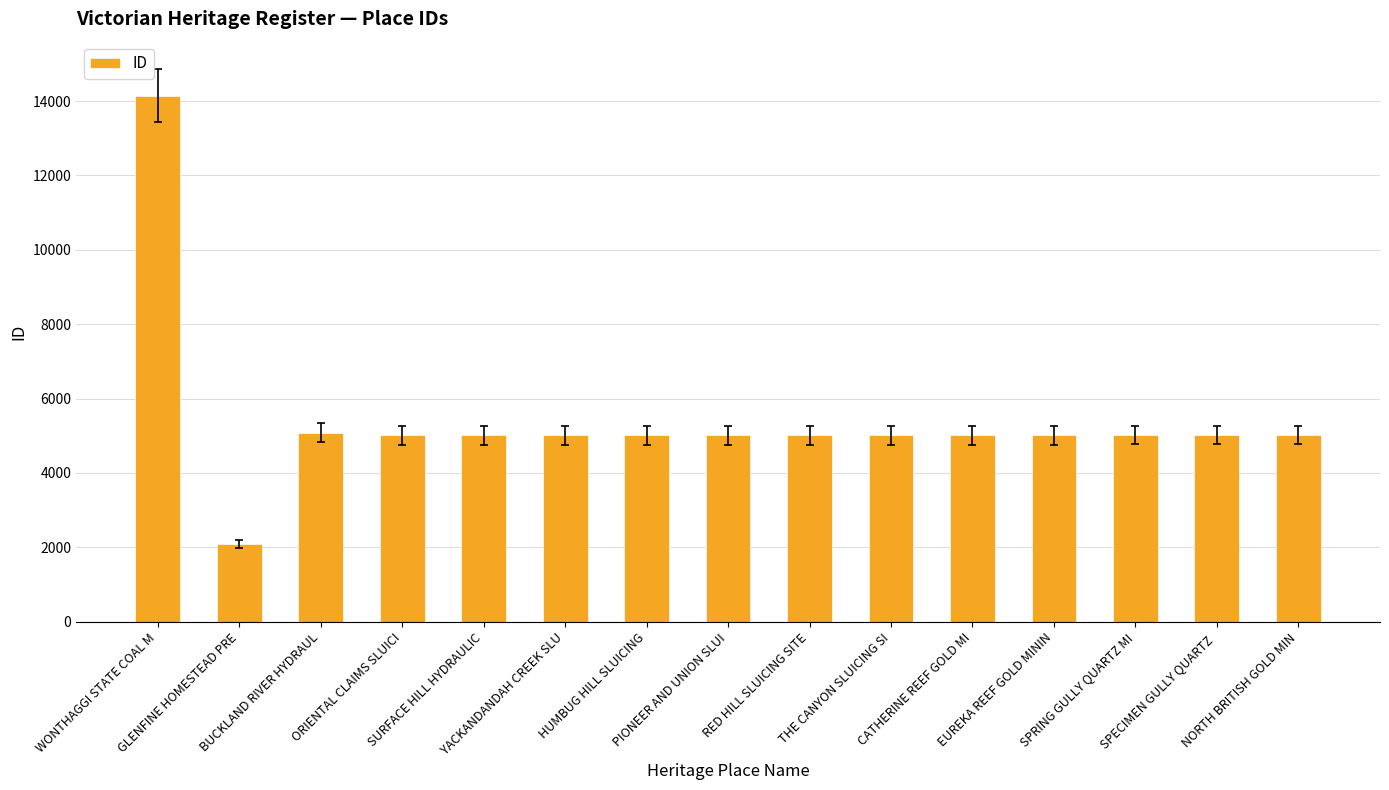

What is the ratio of the value at PIONEER AND UNION SLUI to the value at BUCKLAND RIVER HYDRAUL?

1.0